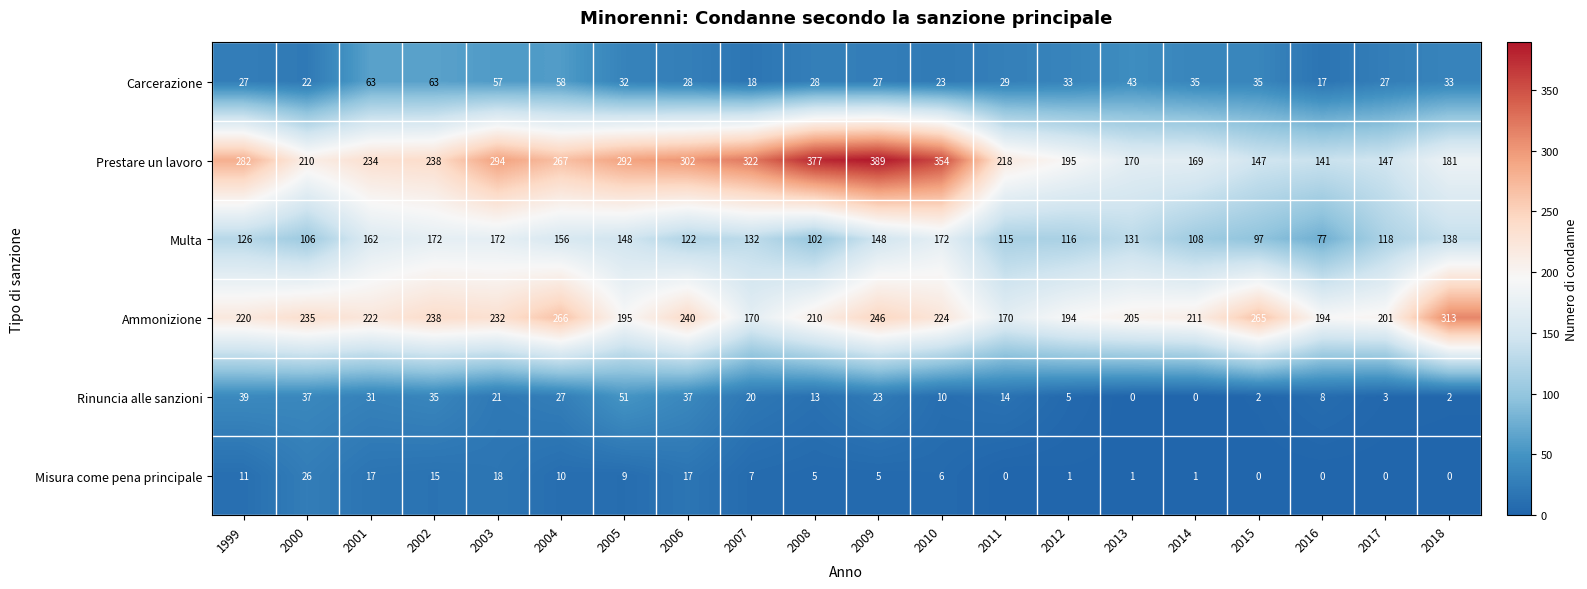

Which series has the widest spread of values?

Prestare un lavoro